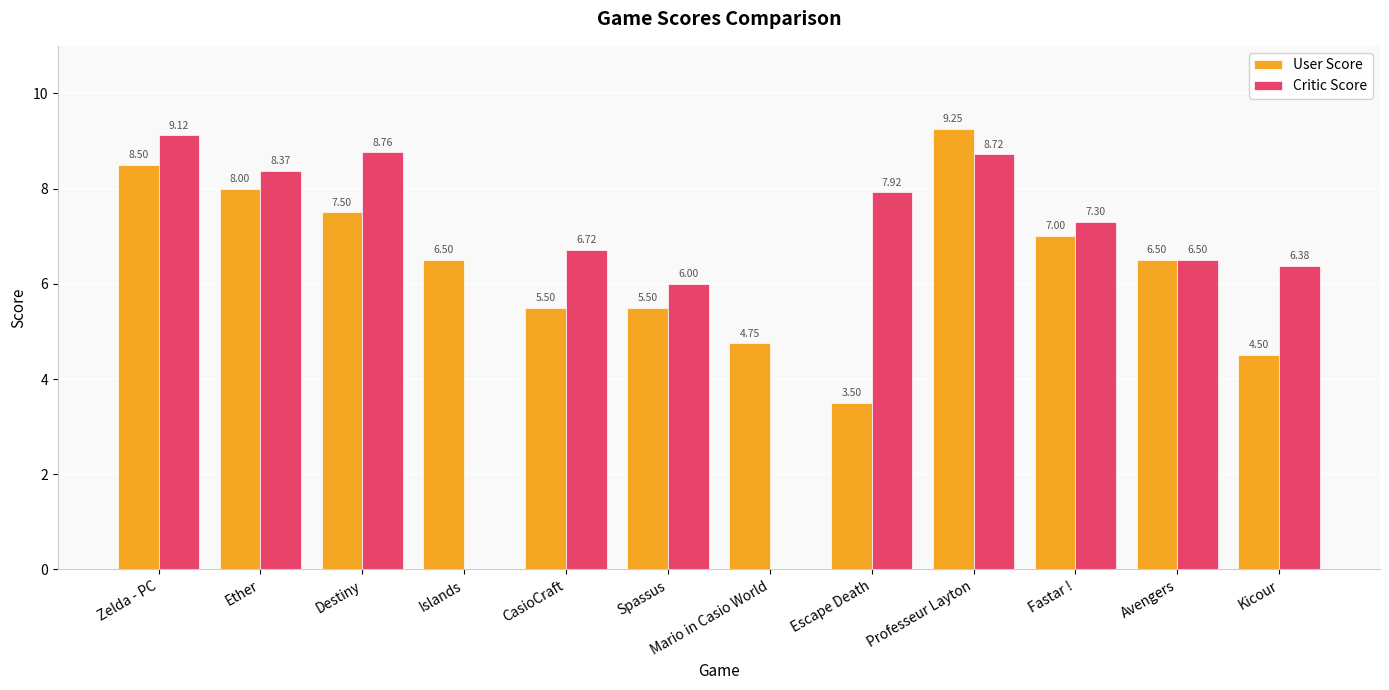

Are the bars horizontal?

No